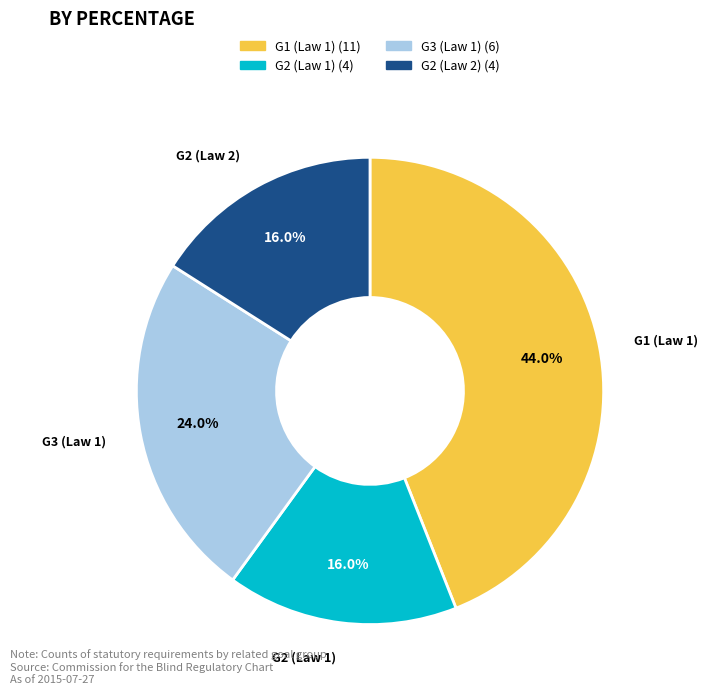

Is there any slice that represents more than half of the pie?

No